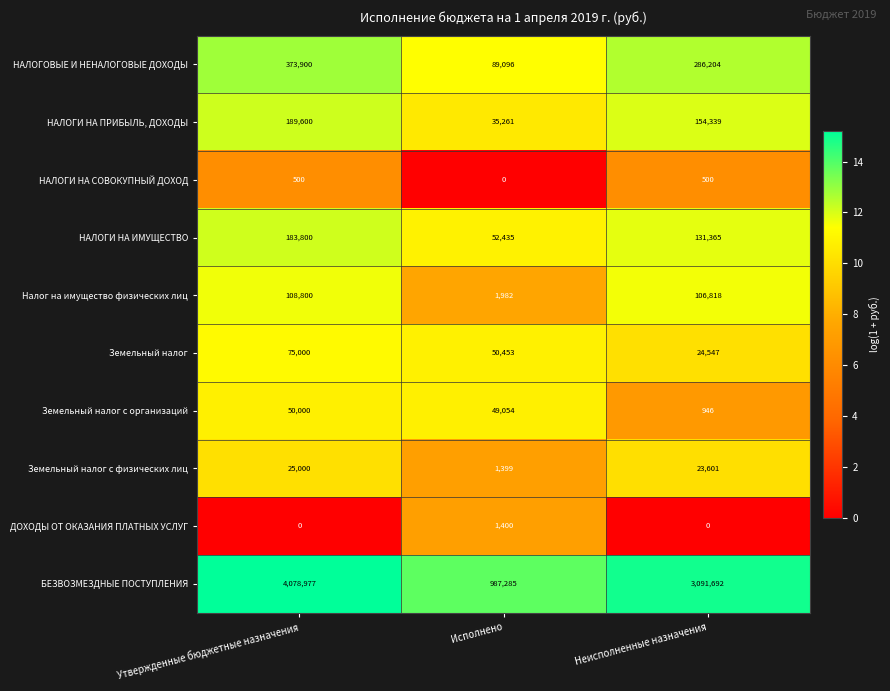

Which series changed the most between Утвержденные бюджетные назначения and Неисполненные назначения?

БЕЗВОЗМЕЗДНЫЕ ПОСТУПЛЕНИЯ